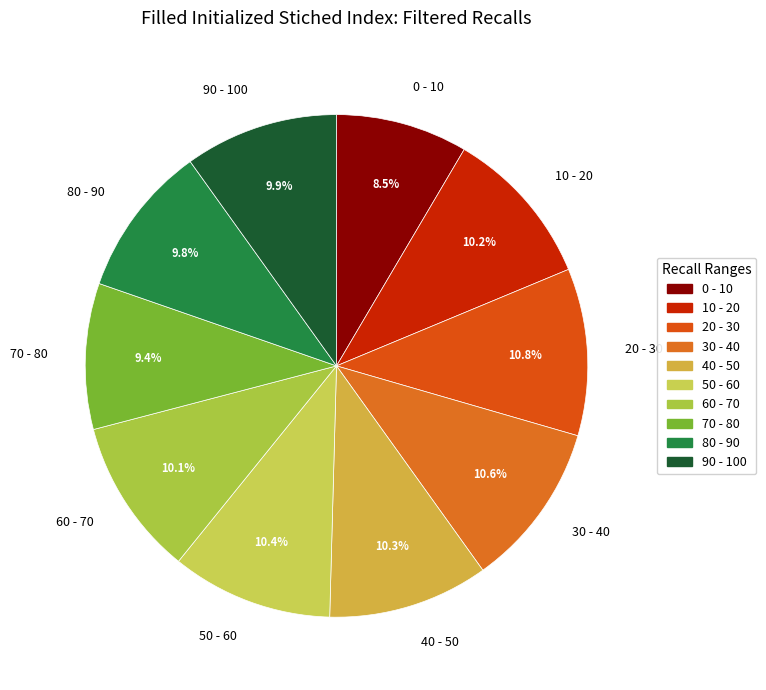

Which slice is the smallest?

0 - 10